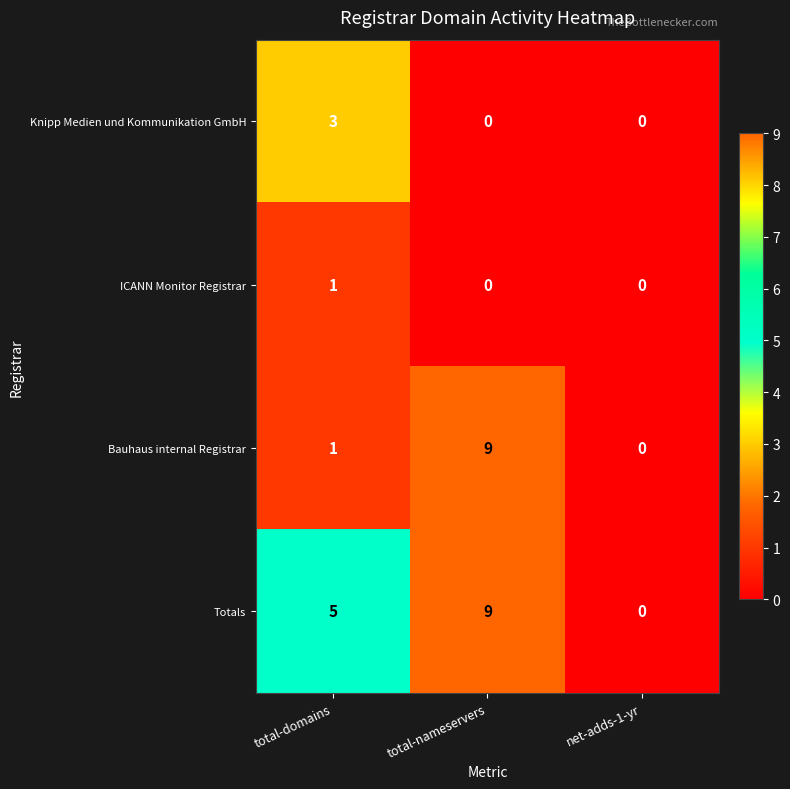

Between total-domains and net-adds-1-yr, which series saw the biggest shift?

Totals